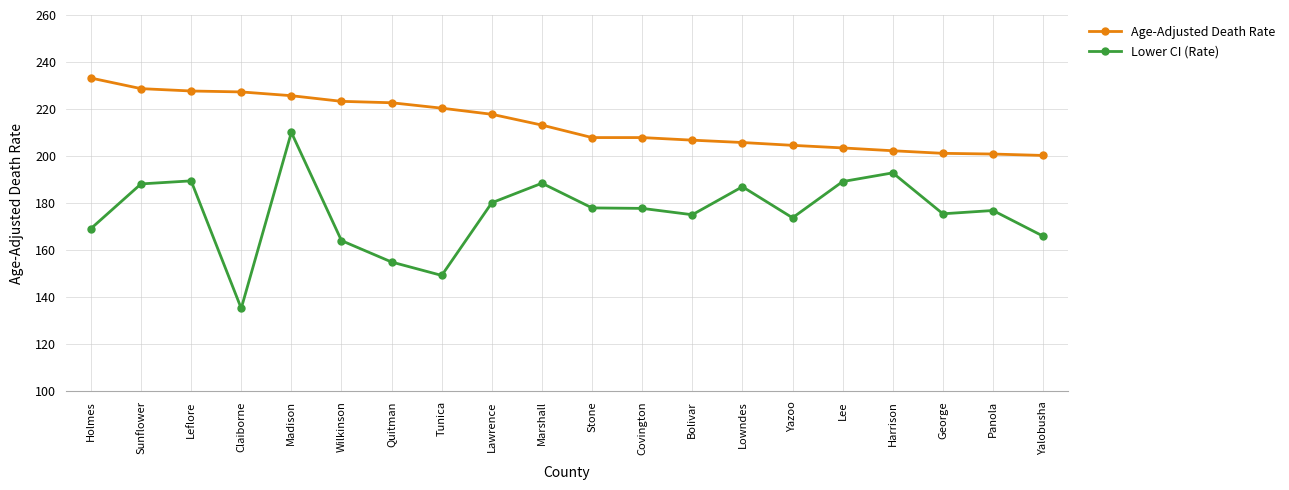

What is the total value across all series at Quitman?

377.7